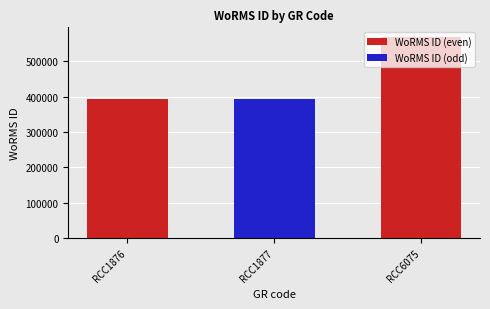

Does the chart contain any negative values?

No